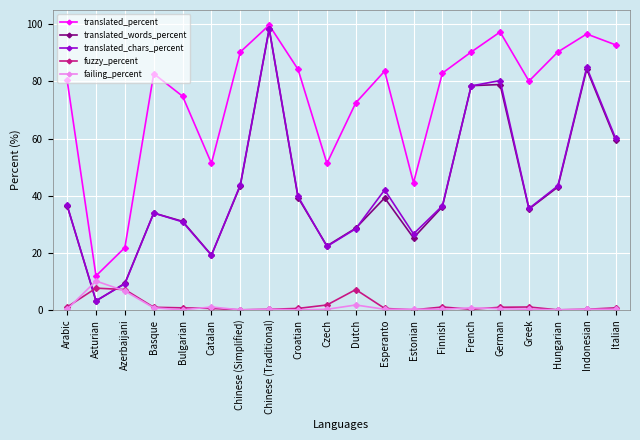

At which label does translated_chars_percent reach its peak?

Chinese (Traditional)